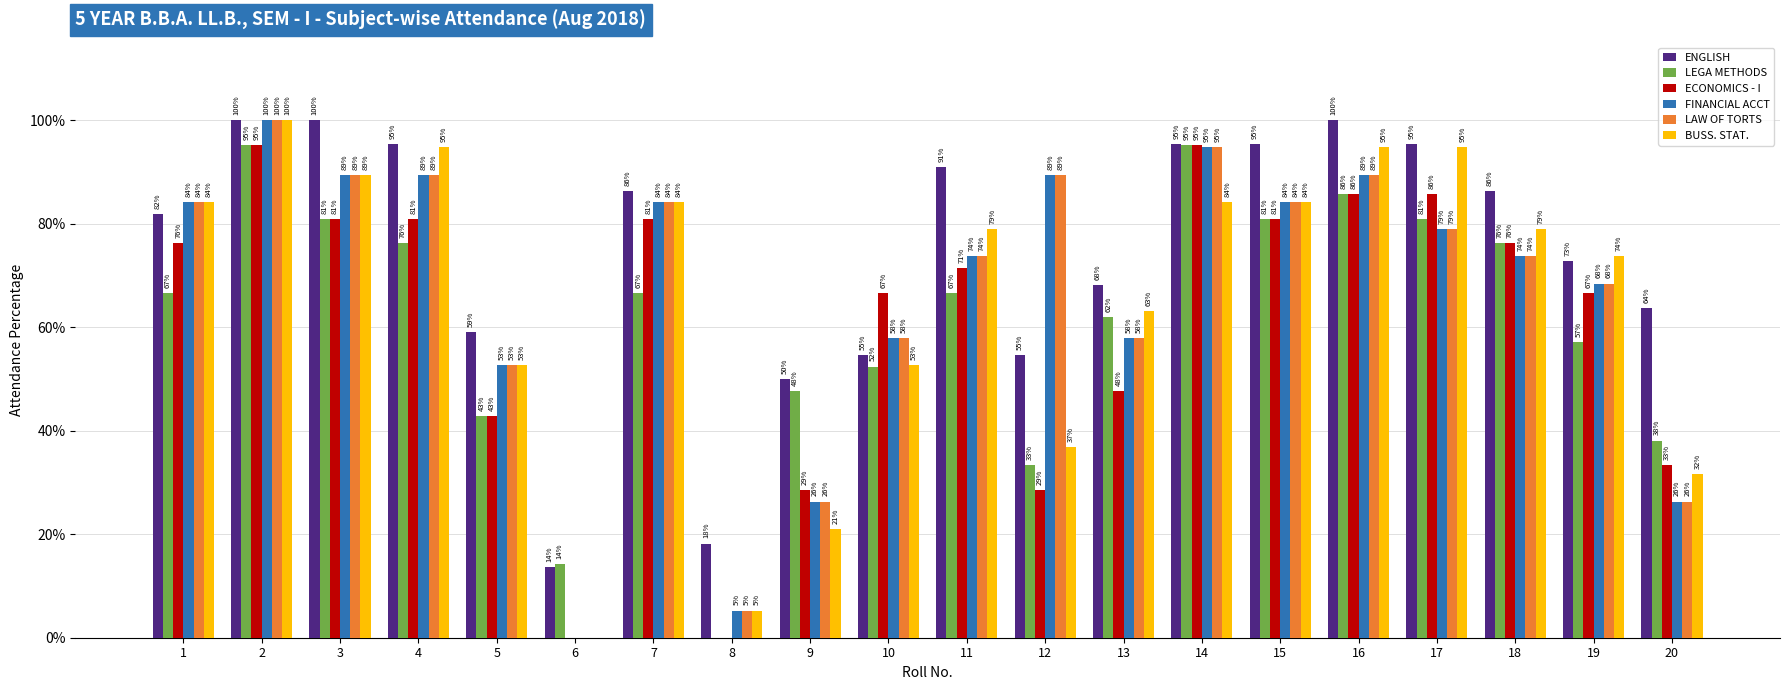

What is the maximum value shown in the chart?

1.0